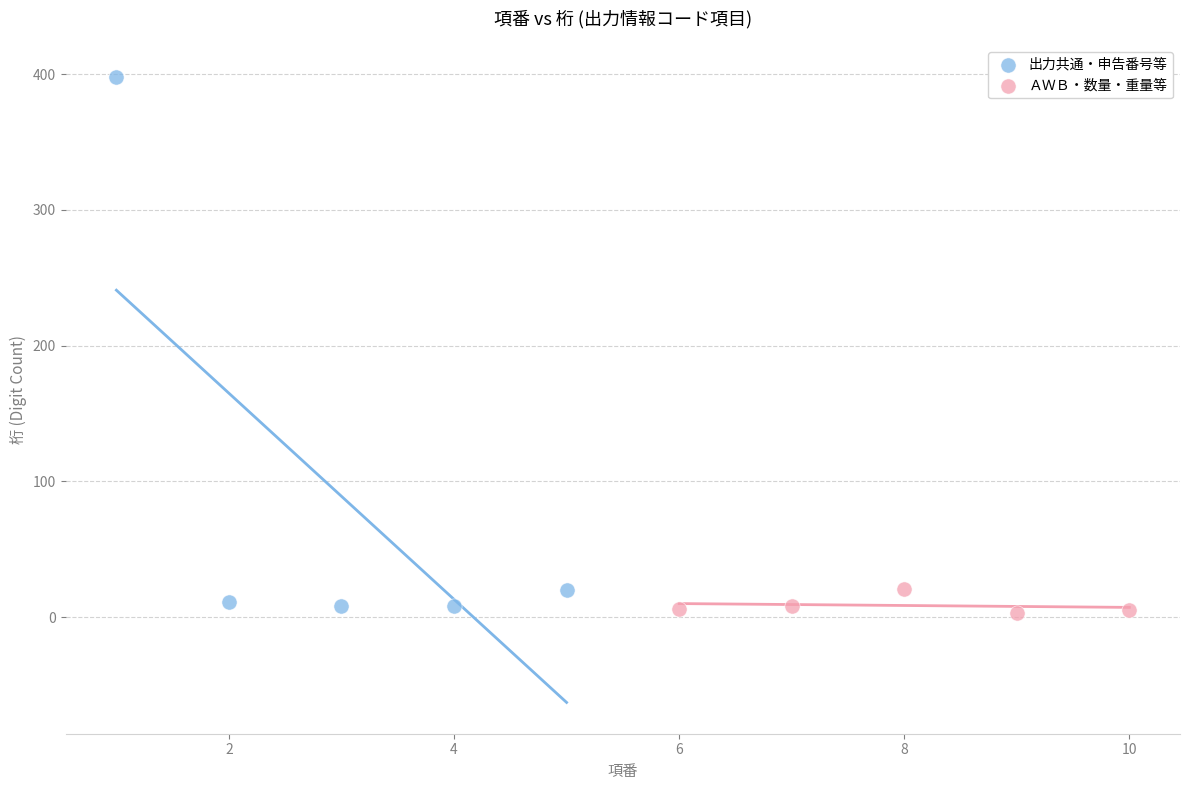

Which series has the widest spread of Y values?

出力共通・申告番号等